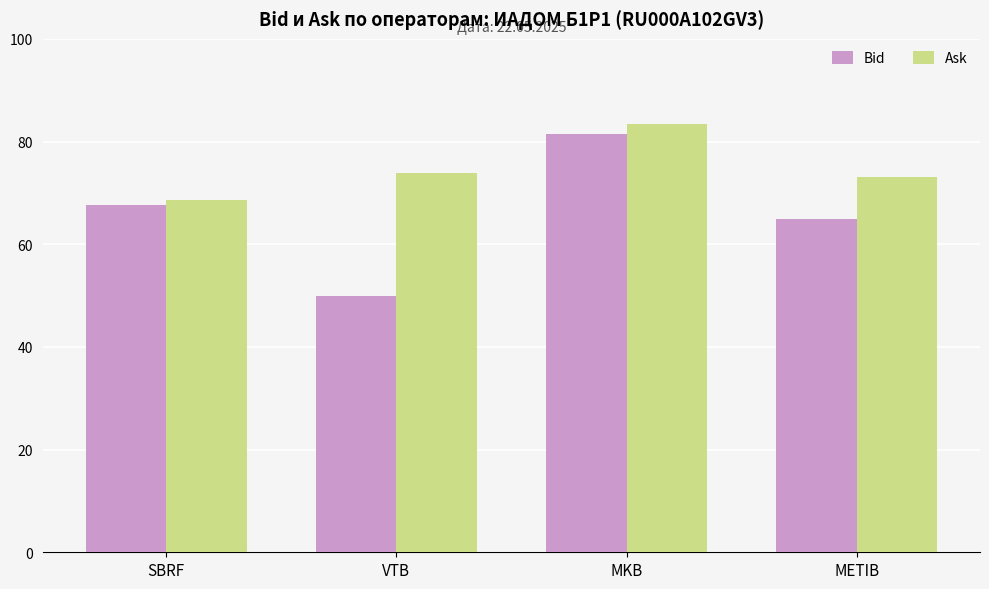

What is the smallest value displayed?

50.0